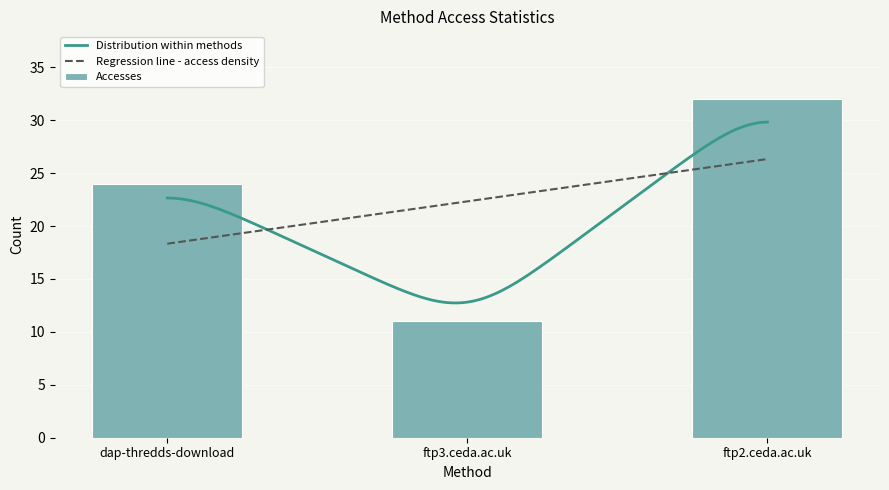

Which has a higher value, ftp2.ceda.ac.uk or ftp3.ceda.ac.uk?

ftp2.ceda.ac.uk